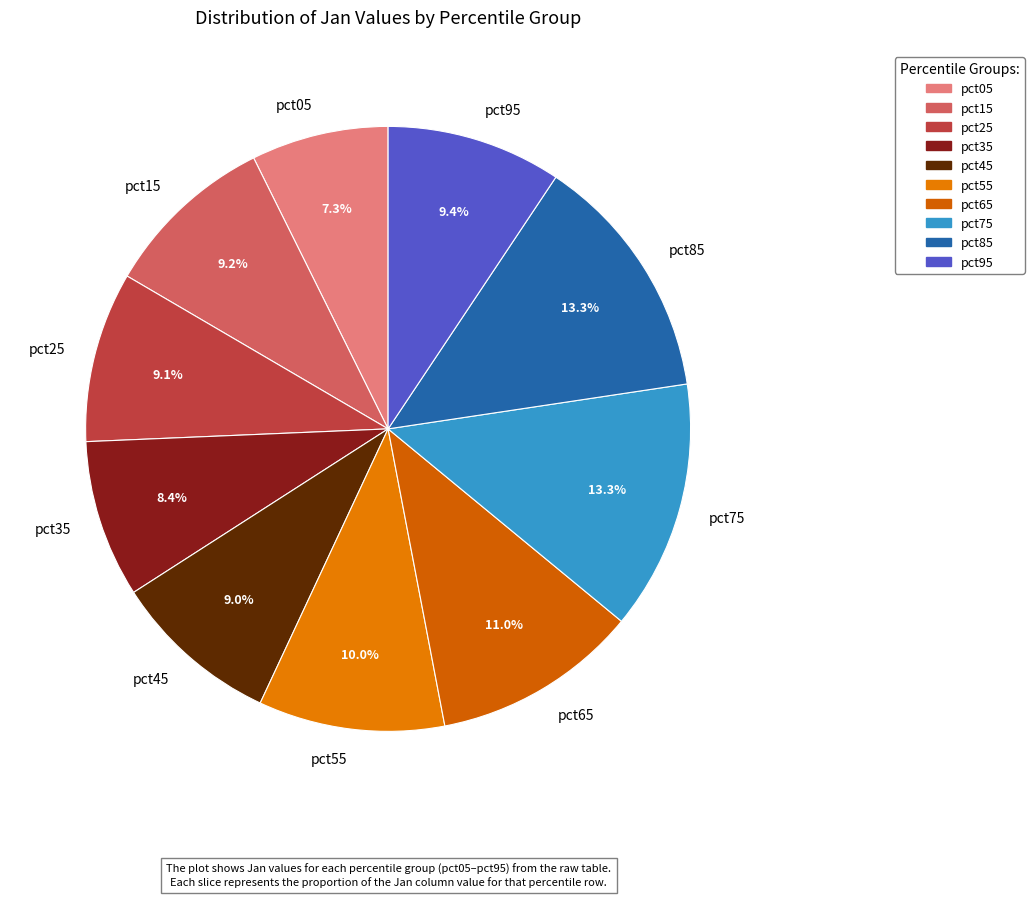

Does pct45 represent more than half of the total?

No